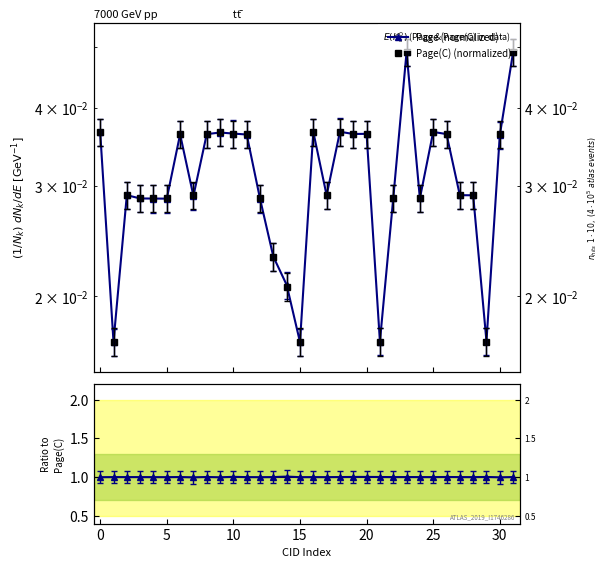

Which series changed the most between 25 and 22?

Page (normalized)